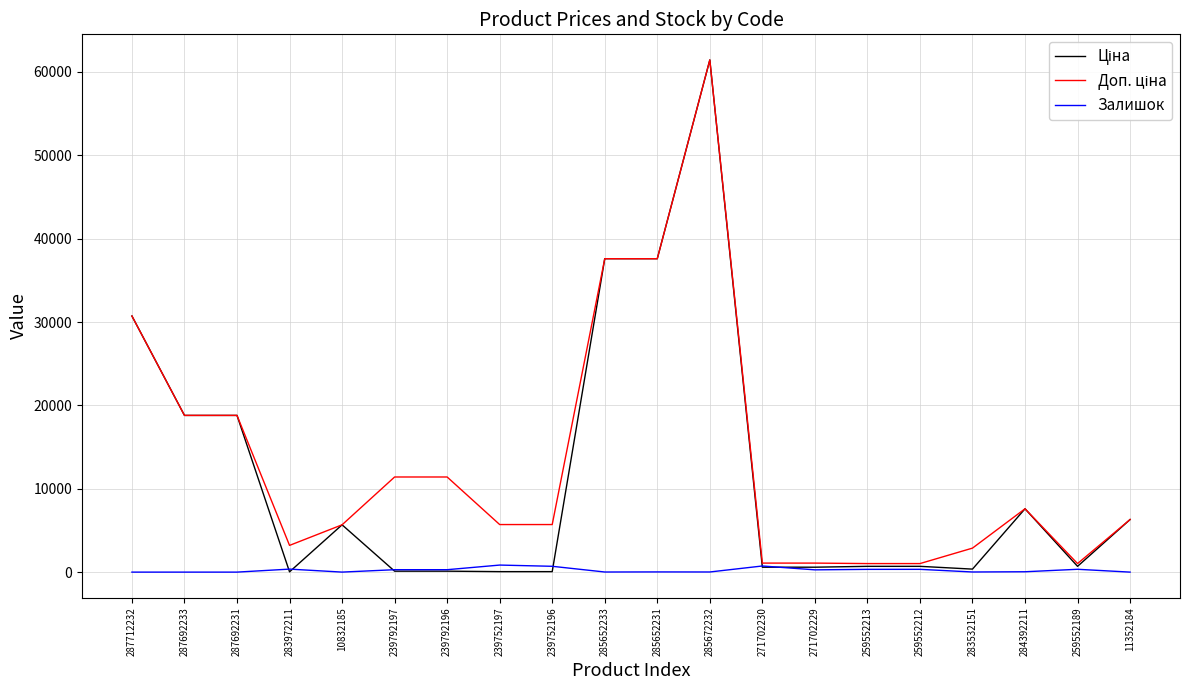

What is the spread (max minus min) of values at 287692231?

18796.8